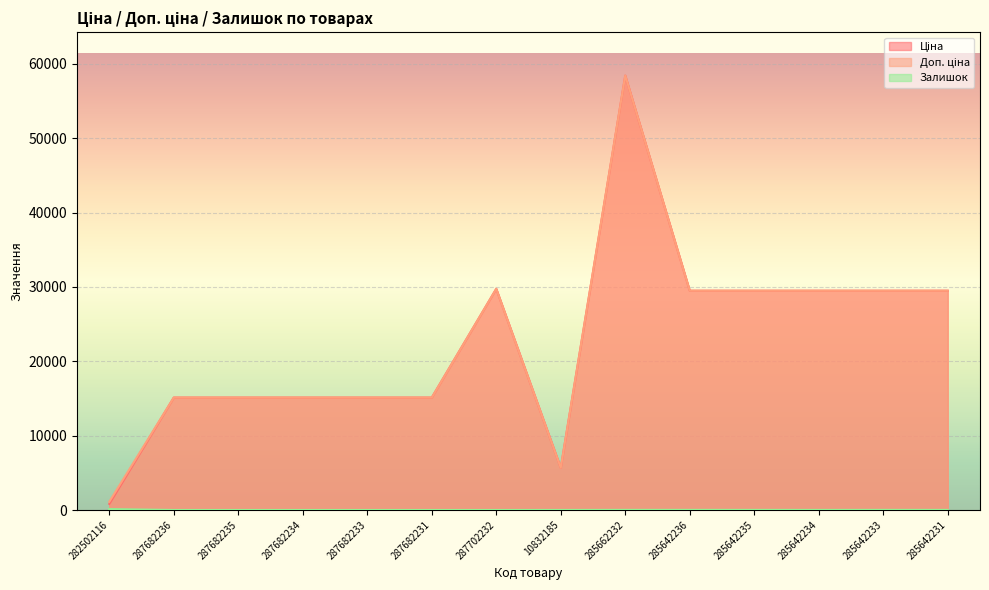

Reading right to left, list all the values displayed in this chart.

Ціна: 29491.5	29491.5	29491.5	29491.5	29491.5	58426.5	5673.8	29747.2	15120.0	15120.0	15120.0	15120.0	15120.0	818.5
Доп. ціна: 29491.5	29491.5	29491.5	29491.5	29491.5	58426.5	5673.8	29747.2	15120.0	15120.0	15120.0	15120.0	15120.0	1109.2
Залишок: 11.0	14.0	9.0	13.0	14.0	14.0	4.0	0.0	0.0	0.0	0.0	0.0	0.0	125.0